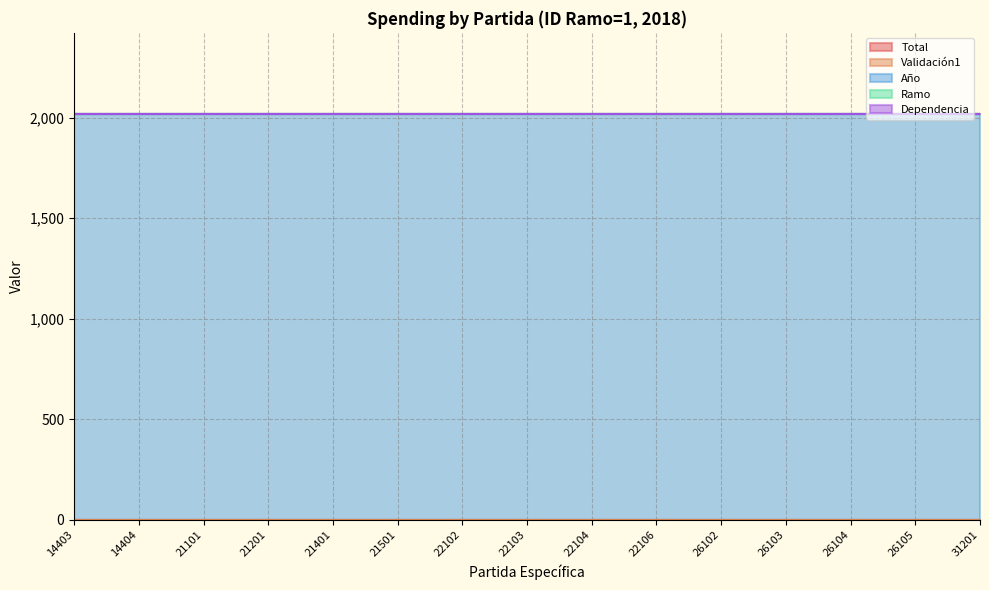

At which category is the sum across all series the highest?

14403